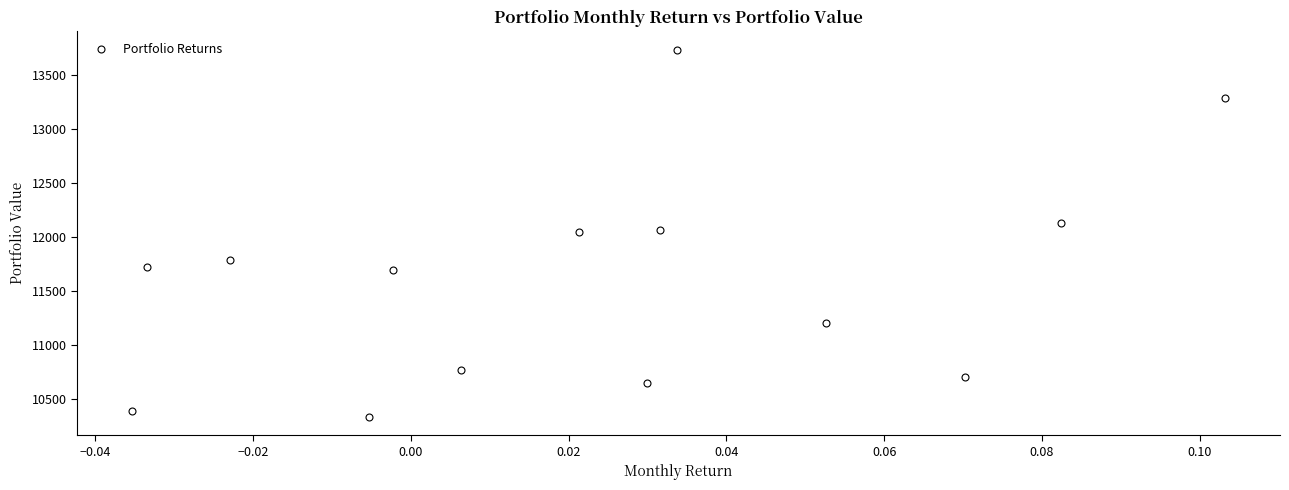

What is the range of Y values (max minus min)?

3396.1